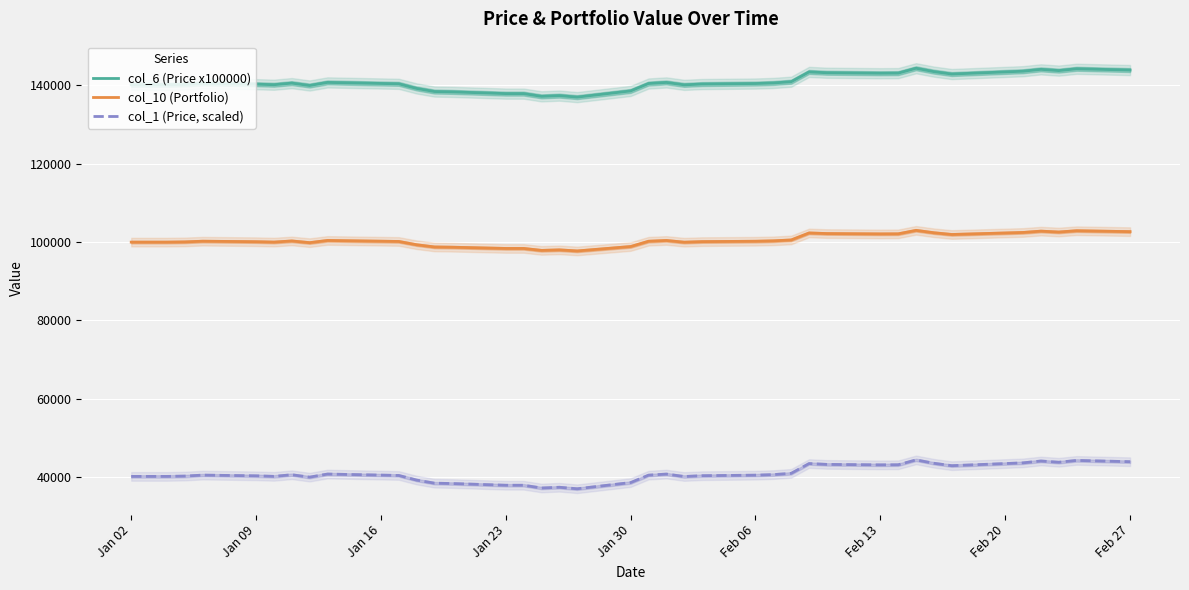

How many data points in col_6 (Price x100000) are above 140494?

20